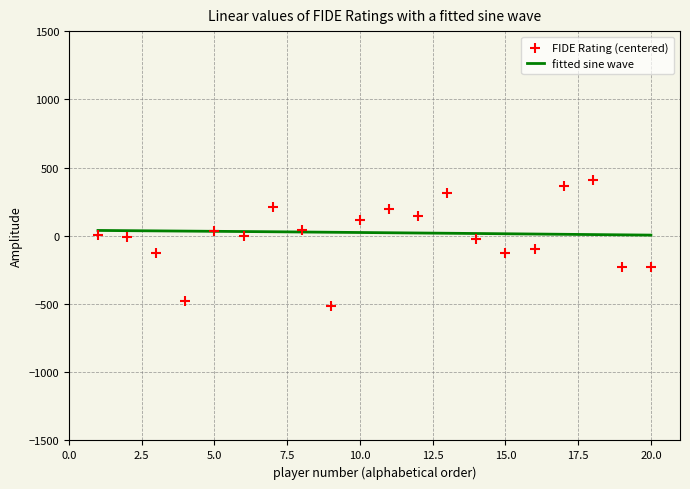

Between 13 and 18, which is larger?

18